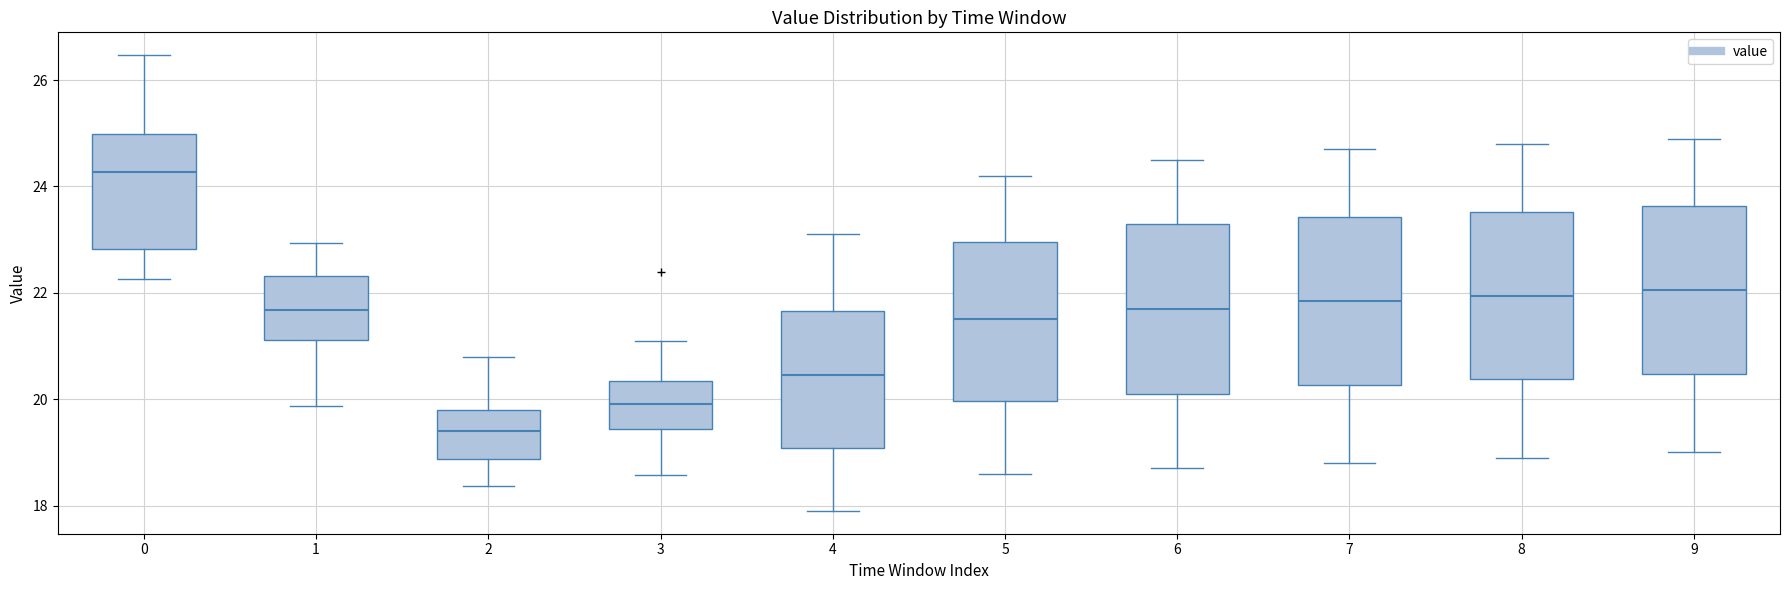

Reading left to right, transcribe this box plot: for each box, give where its median line is, the range the box spans, and where its two whiskers end, as read against the y-axis. The values are not printed on the chart, so give them approximately, as read against the axis.

0: median 24.2, box 22.8 to 25.0, whiskers 22.2 to 26.4
1: median 21.6, box 21.2 to 22.4, whiskers 19.8 to 23.0
2: median 19.4, box 18.8 to 19.8, whiskers 18.4 to 20.8
3: median 20.0, box 19.4 to 20.4, whiskers 18.6 to 21.2
4: median 20.4, box 19.0 to 21.6, whiskers 18.0 to 23.2
5: median 21.6, box 20.0 to 23.0, whiskers 18.6 to 24.2
6: median 21.8, box 20.2 to 23.4, whiskers 18.8 to 24.6
7: median 21.8, box 20.2 to 23.4, whiskers 18.8 to 24.8
8: median 22.0, box 20.4 to 23.6, whiskers 19.0 to 24.8
9: median 22.0, box 20.4 to 23.6, whiskers 19.0 to 25.0